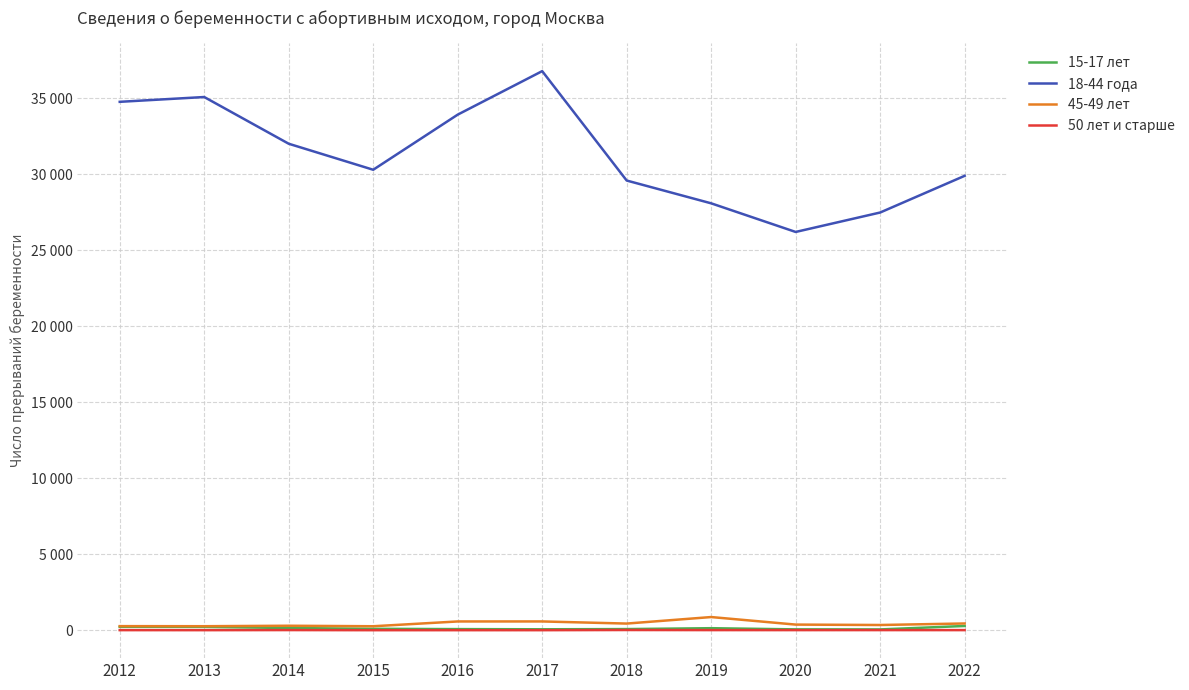

At which category is the sum across all series the highest?

2017